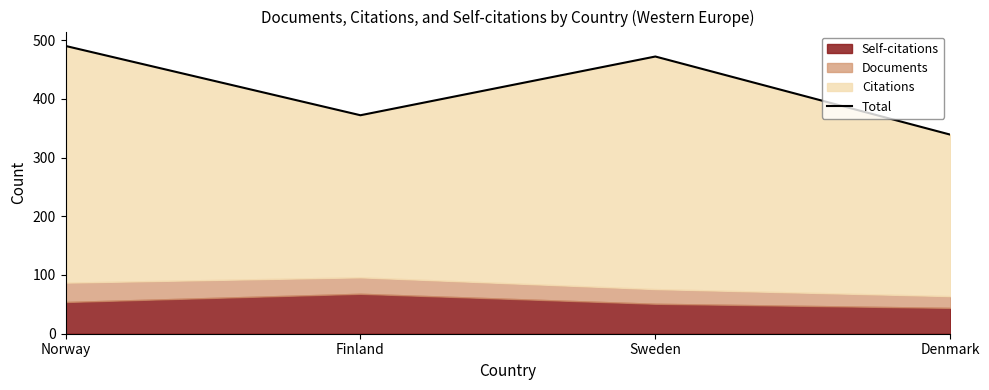

Is it true that the value at Denmark is 339?

True